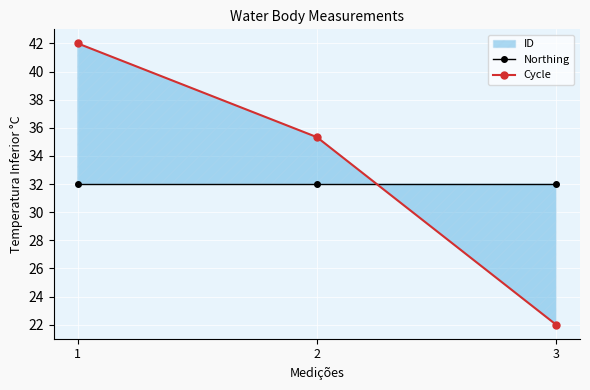

Where does the Cycle series first go above 35?

1